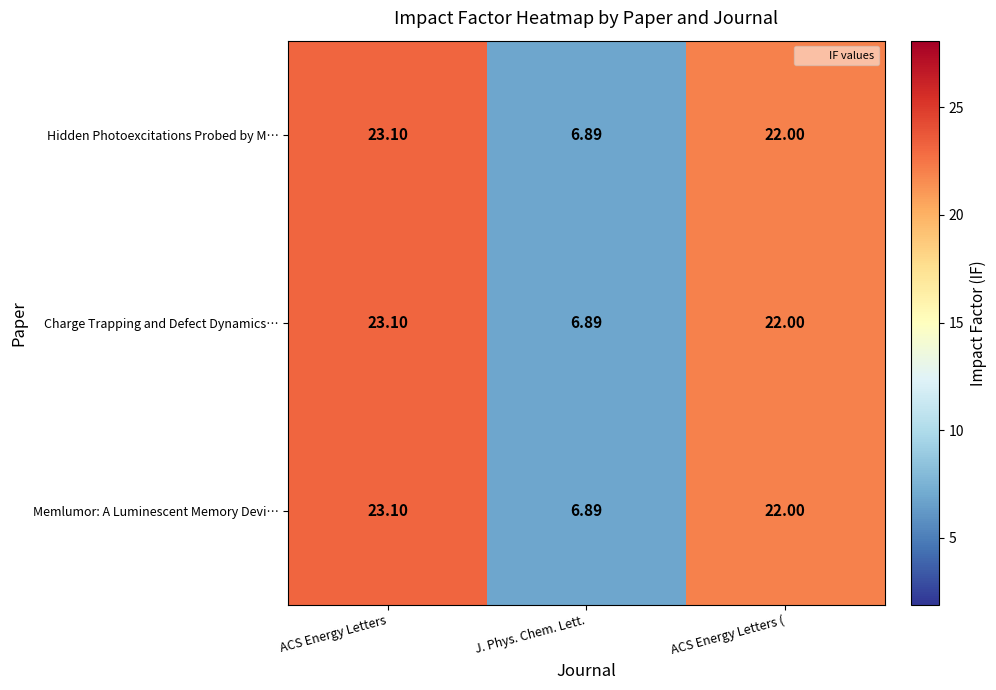

Is the value of Memlumor: A Luminescent Memory Devi… at J. Phys. Chem. Lett. greater than the value of Hidden Photoexcitations Probed by M… at ACS Energy Letters (?

No